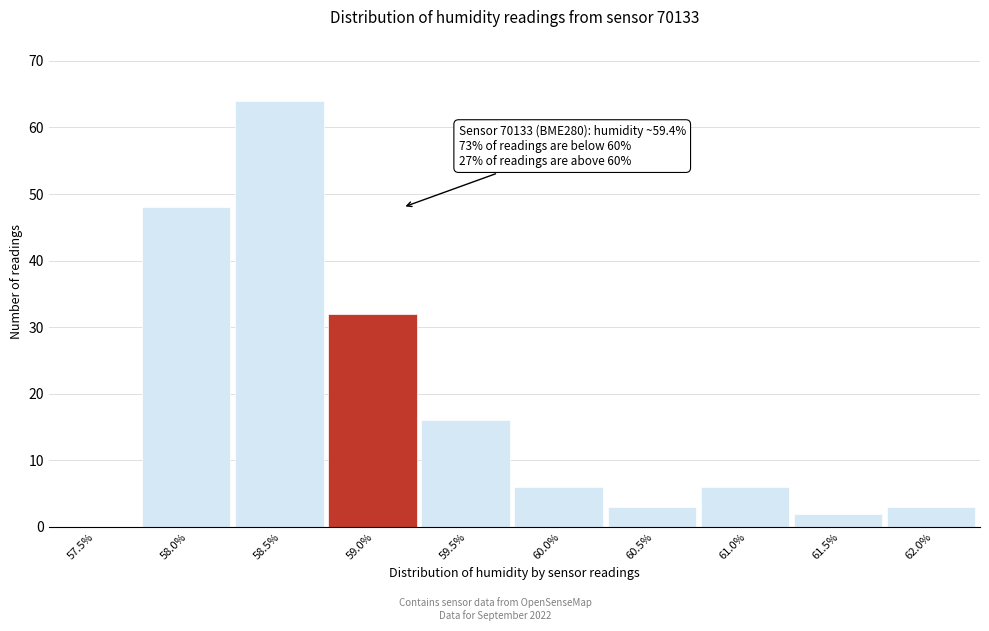

Reading left to right, list all the values displayed in this chart.

57.5%=0	58.0%=48	58.5%=64	59.0%=32	59.5%=16	60.0%=6	60.5%=3	61.0%=6	61.5%=2	62.0%=3